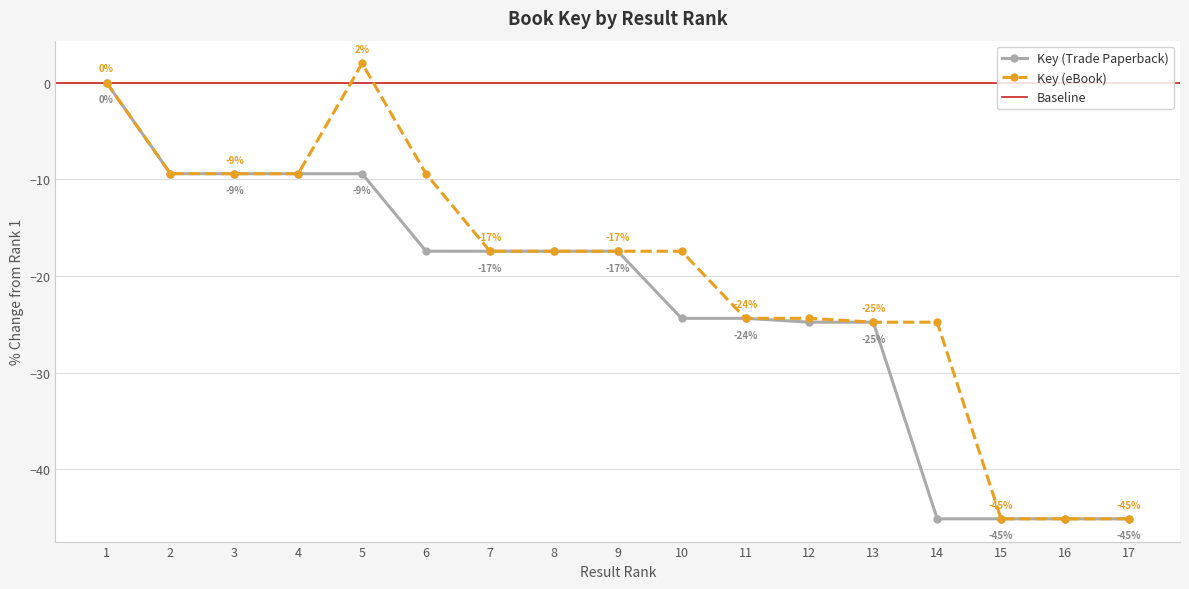

At which category does Key (eBook) reach its first local peak?

5